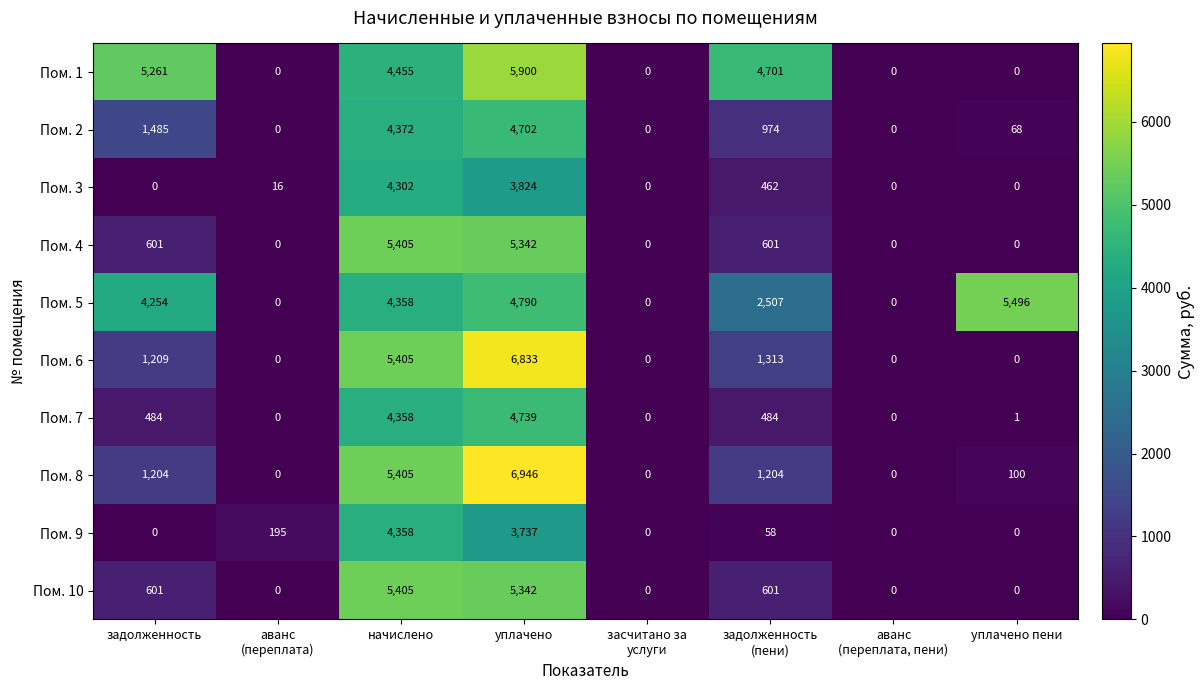

At which category is the sum across all series the highest?

уплачено